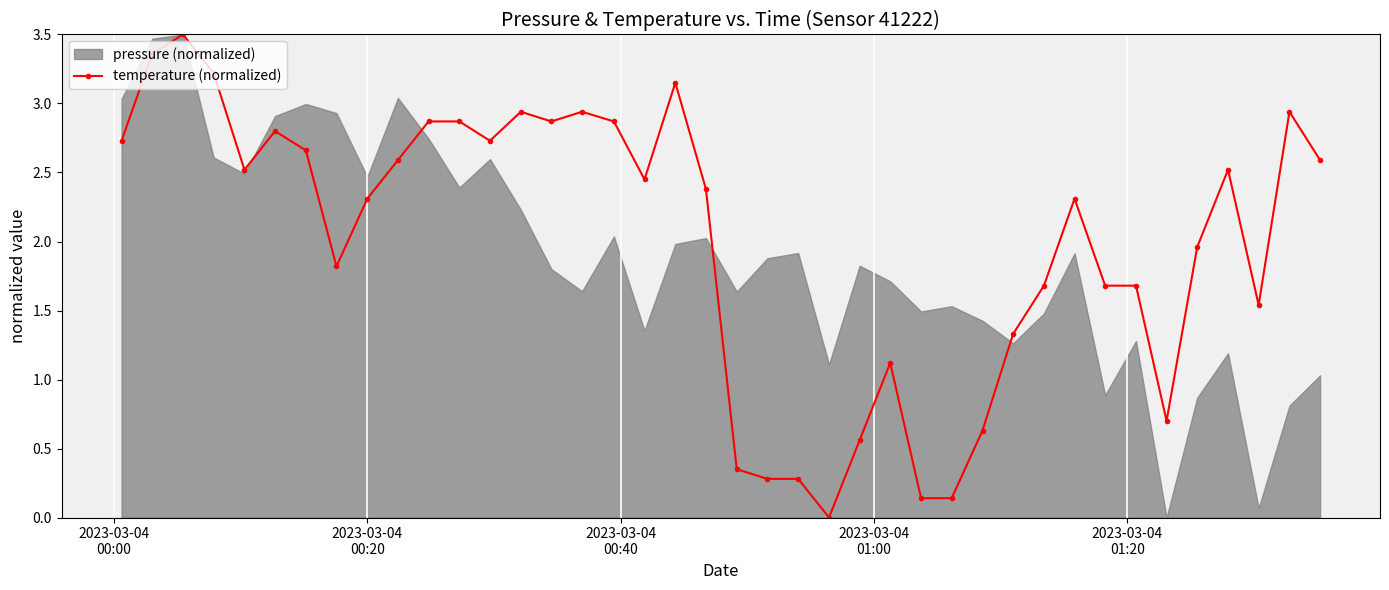

How many values in the temperature (normalized) series are below 2?

17